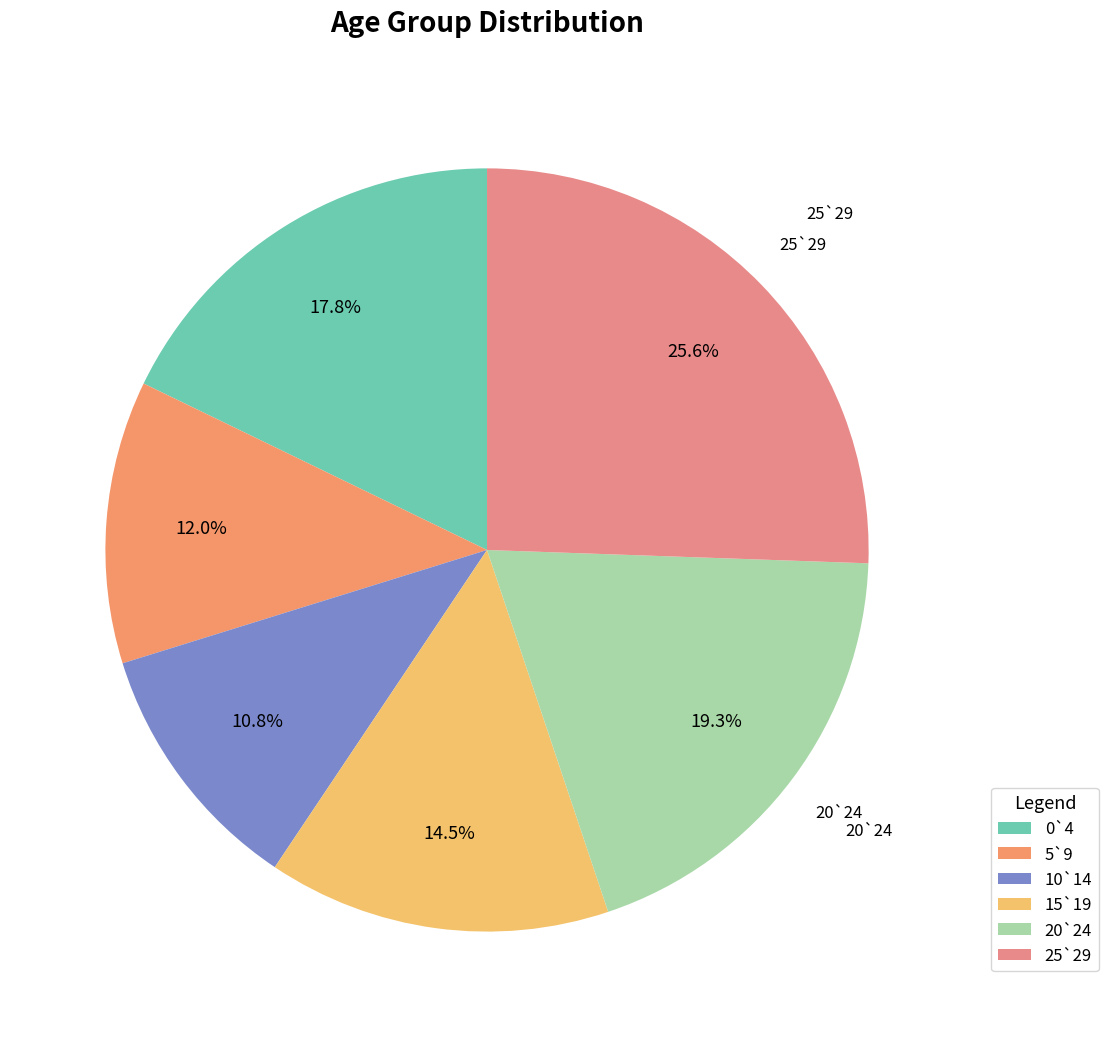

How much of the chart is everything except 5`9?

88.0%